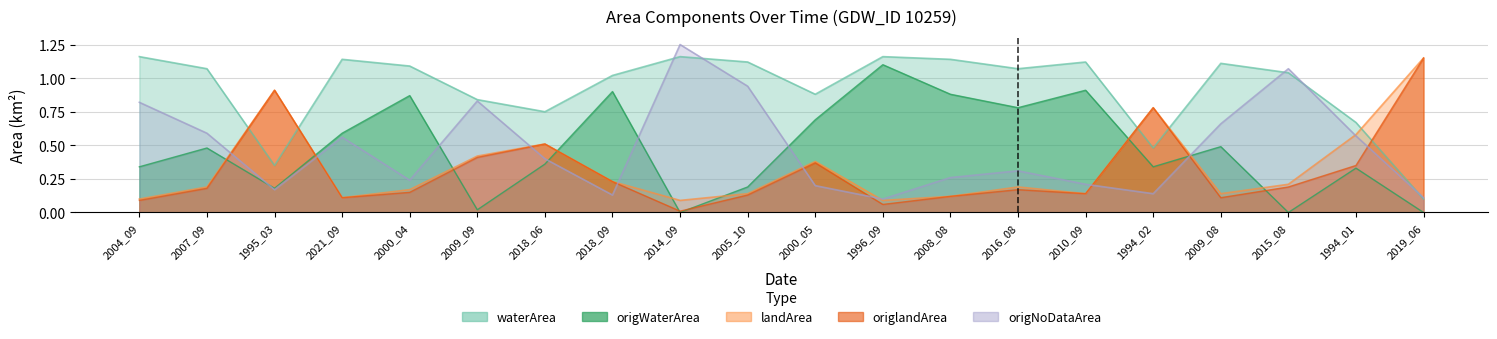

Between 2015_08 and 1996_09, which is larger?

1996_09